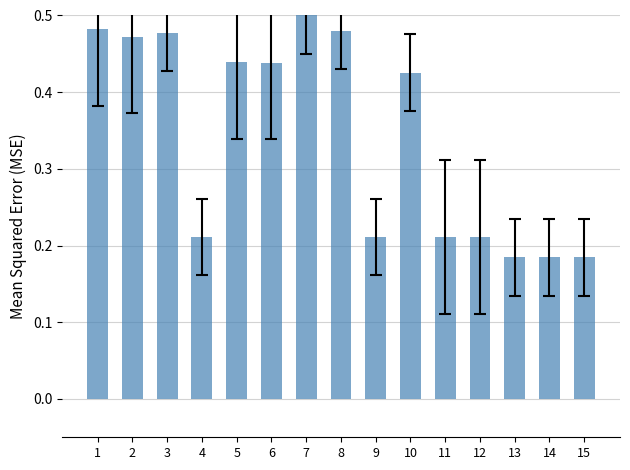

Which has a higher value, 13 or 10?

10